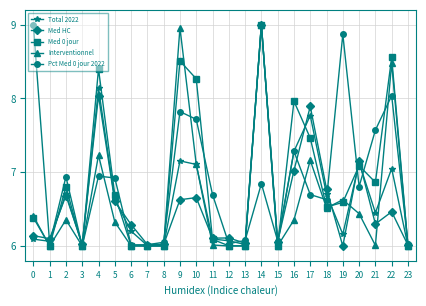

At which label does Total 2022 reach its peak?

14